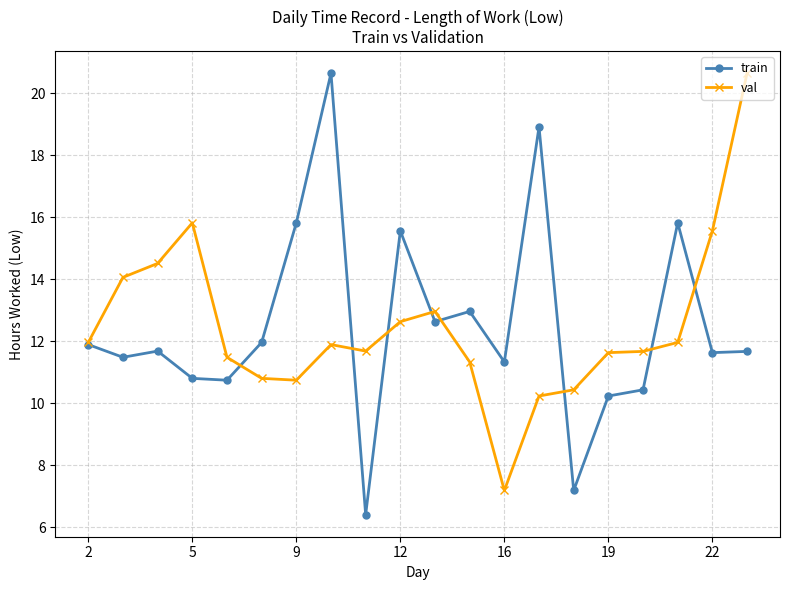

What are all the series names shown in the legend?

train, val